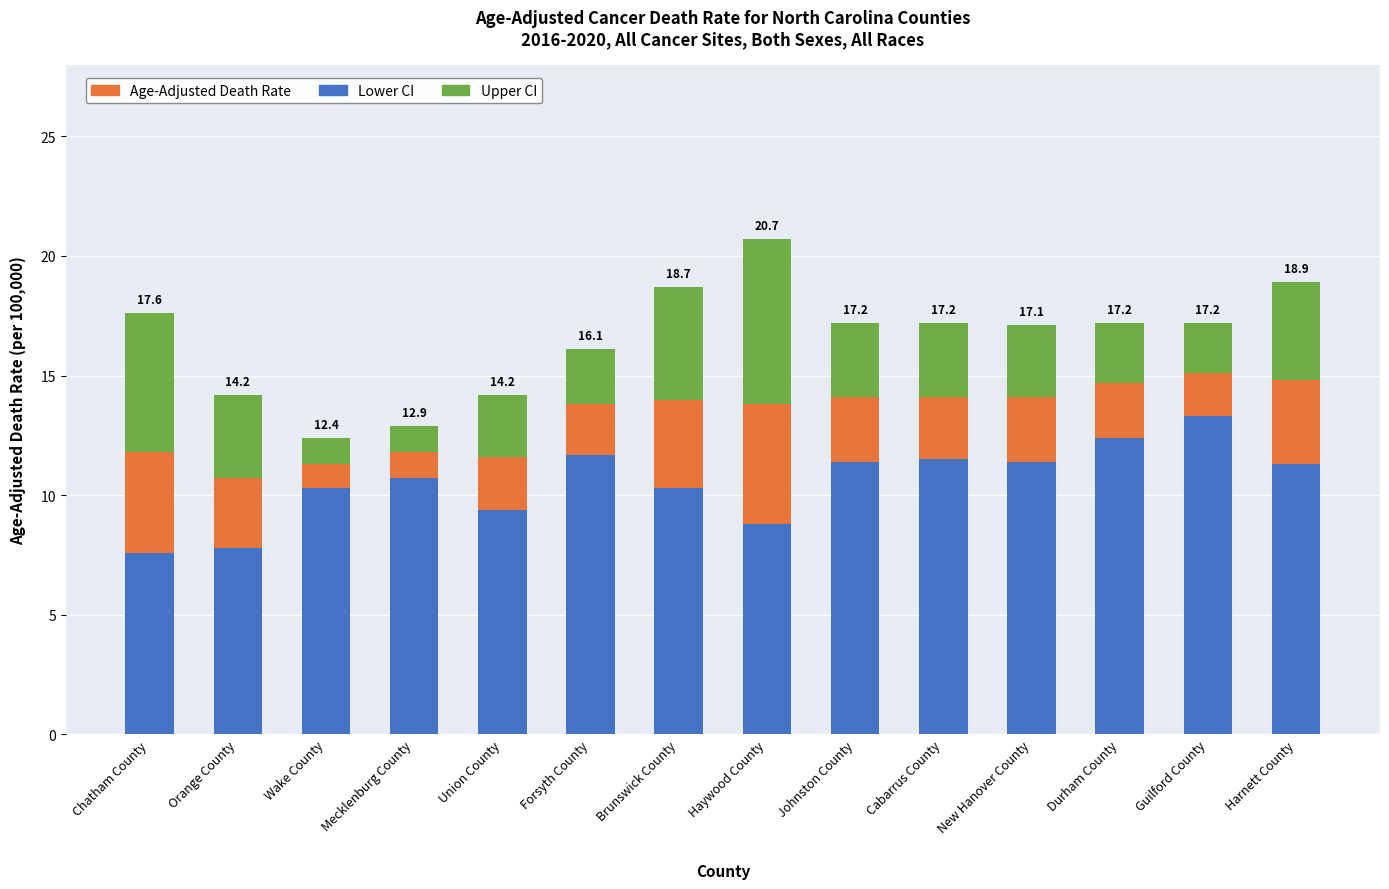

Which category has the highest value in the Lower CI series?

Guilford County